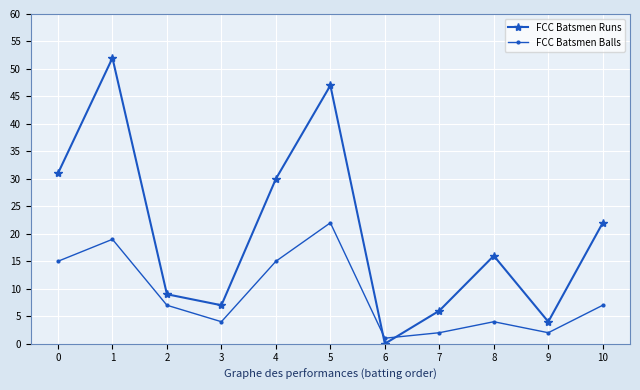

The value of FCC Batsmen Balls at 9 is 2. True or false?

True